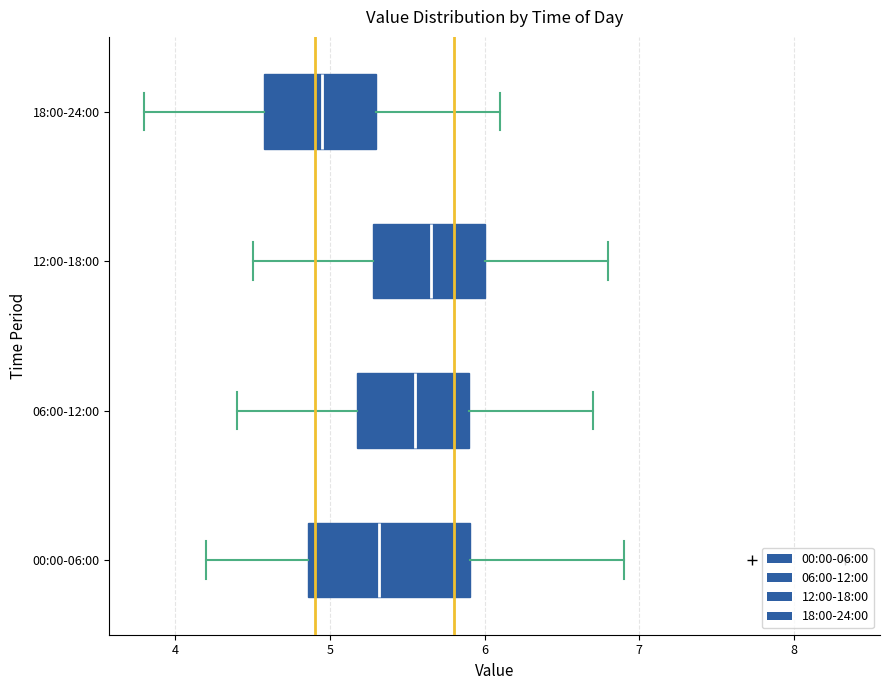

Which box has the furthest to the left median line?

18:00-24:00